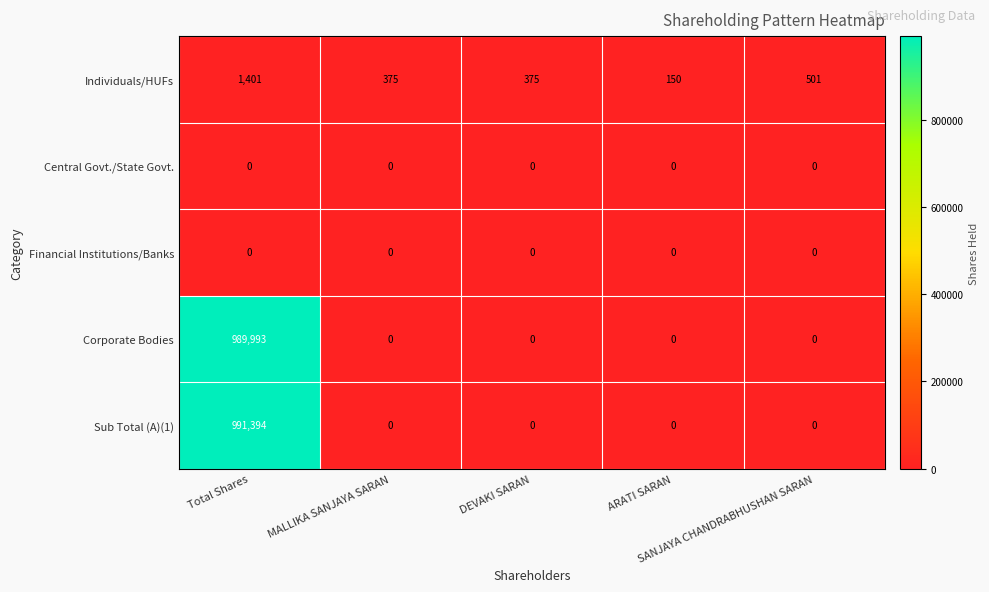

How many categories are shown in the chart?

5